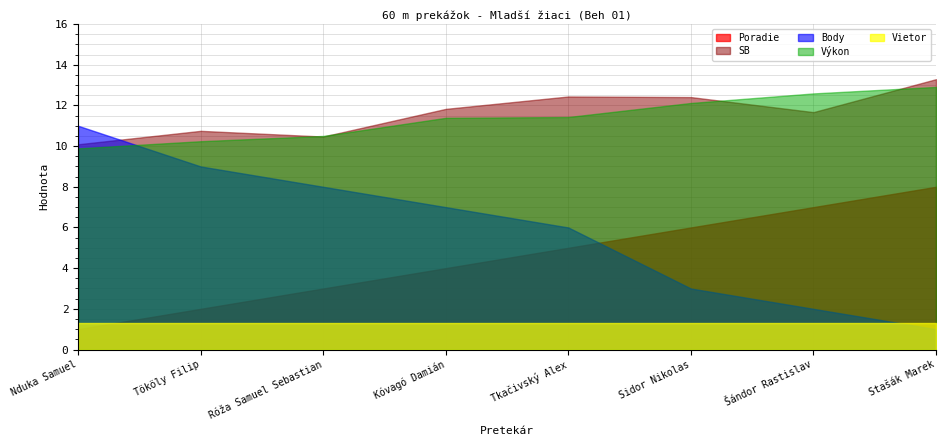

What is the lowest value of the Vietor series?

1.3